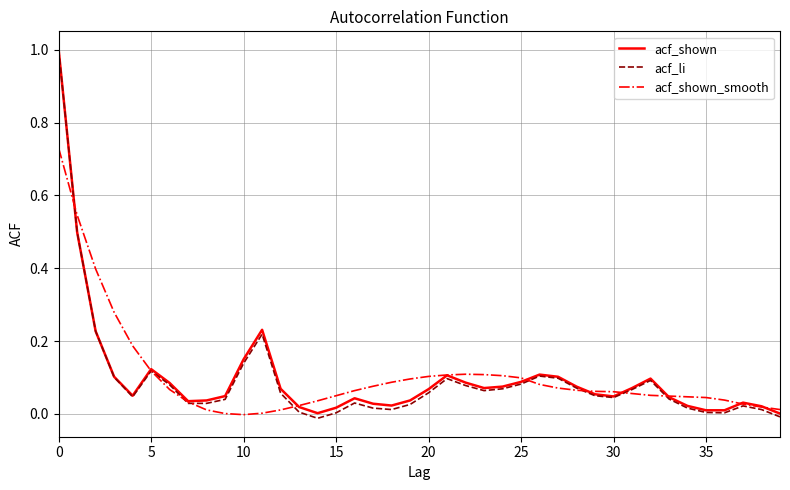

Which series has the largest range (max minus min)?

acf_li